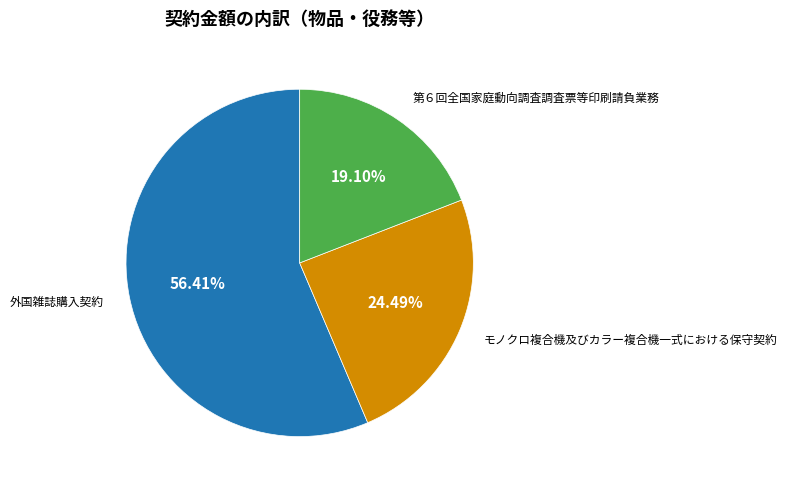

How many slices are in this pie chart?

3